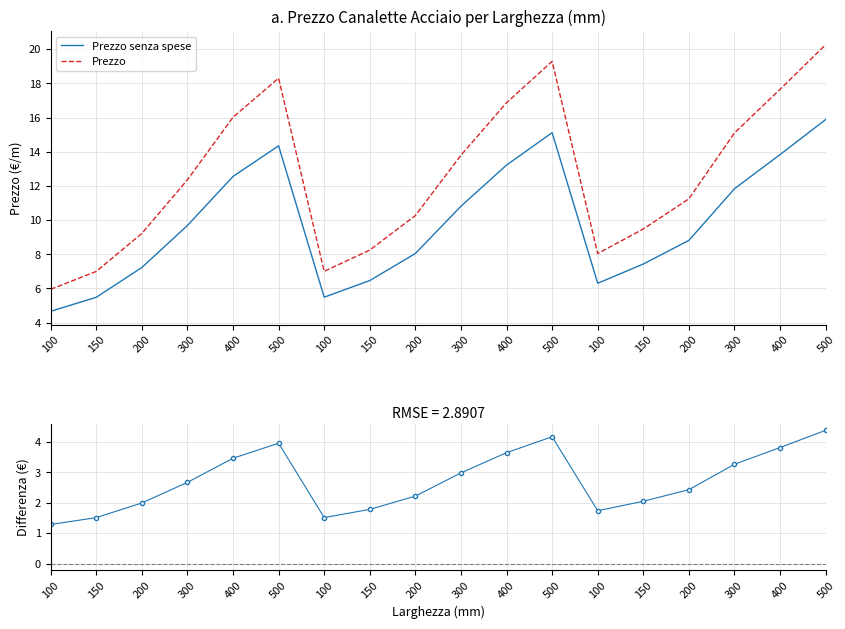

Where does the Differenza Prezzo series first go above 2?

300